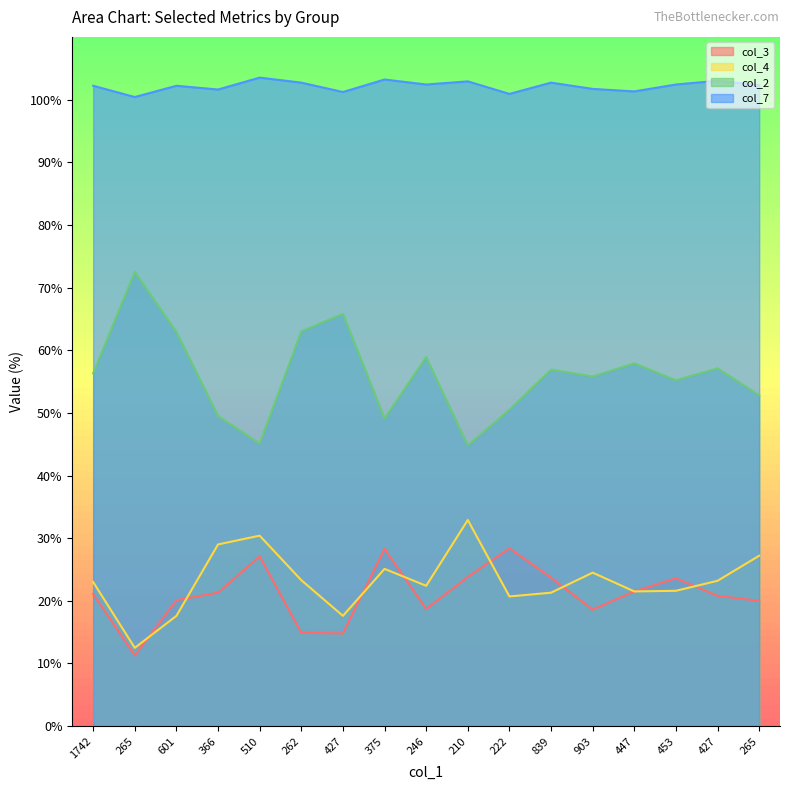

Does the chart display data point markers on the line(s)?

No